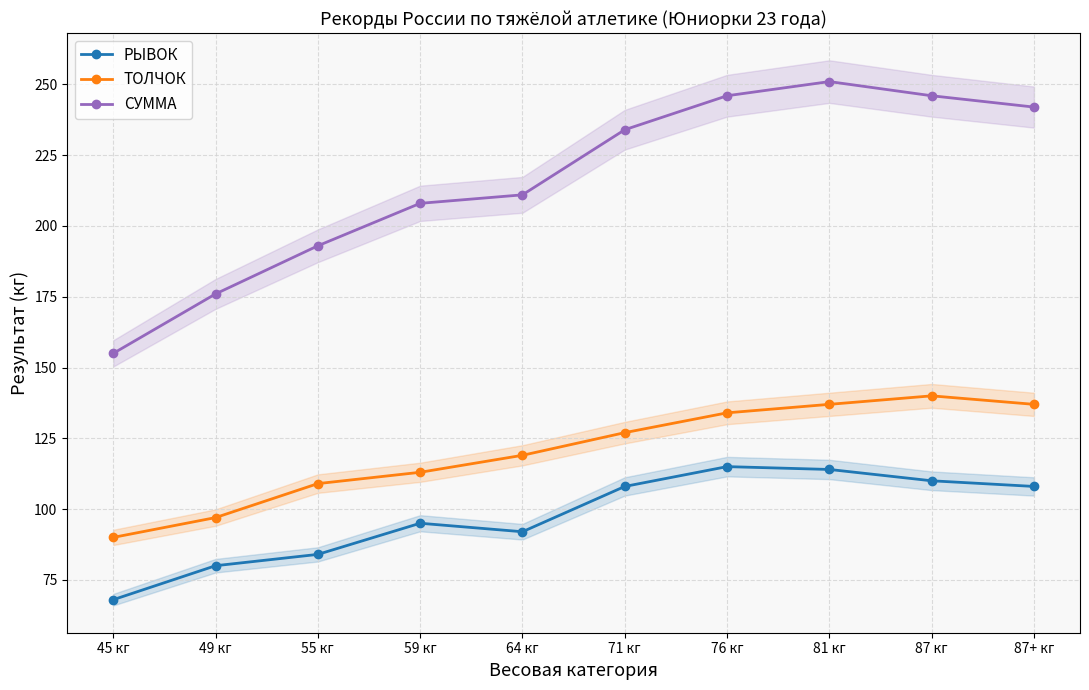

What is the lowest value of the СУММА series?

155